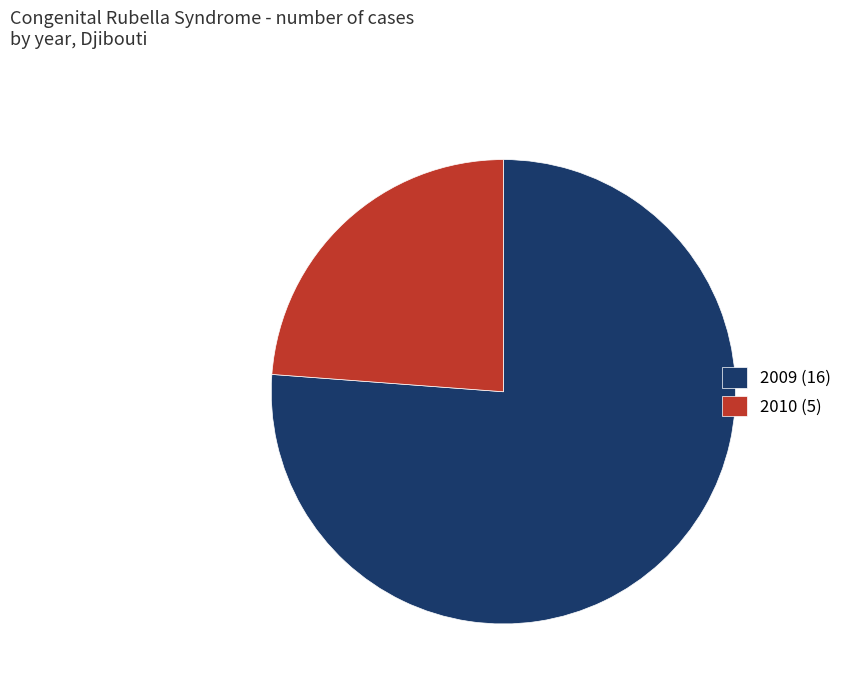

Is there any slice that represents more than half of the pie?

Yes